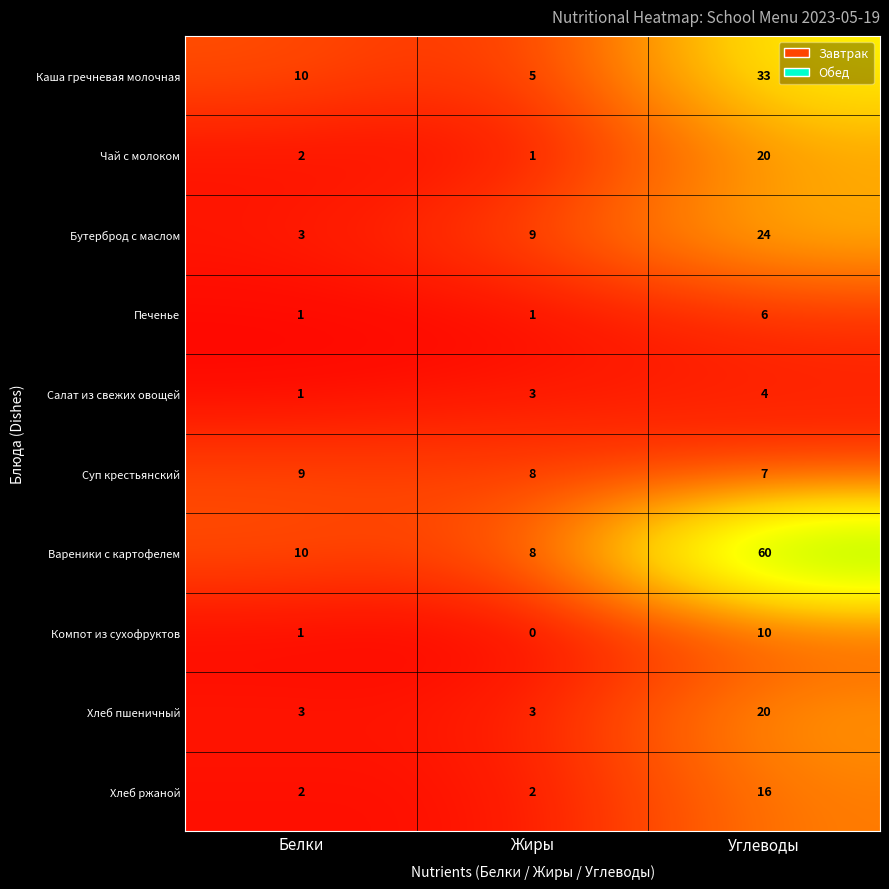

Read the Бутерброд с маслом value at Углеводы.

24